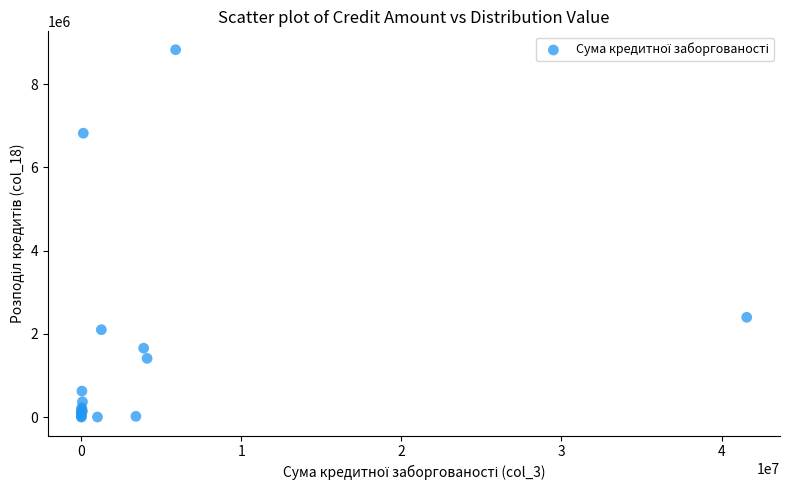

What Y value in the scatter plot is closest to 4413892?

2398562.1